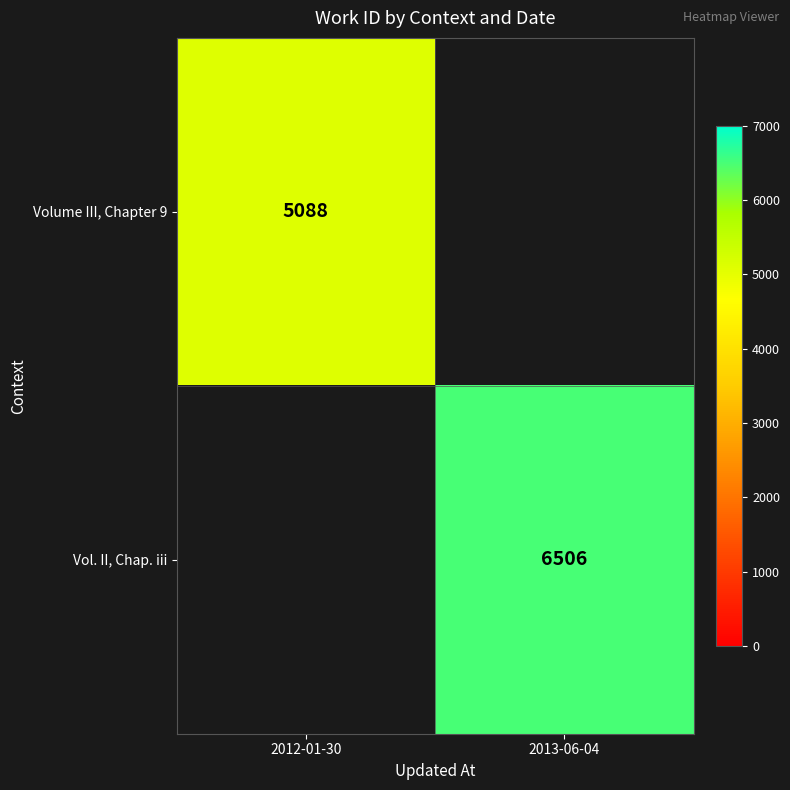

The Vol. II, Chap. iii series shows 1524 at 2013-06-04. True or false?

False